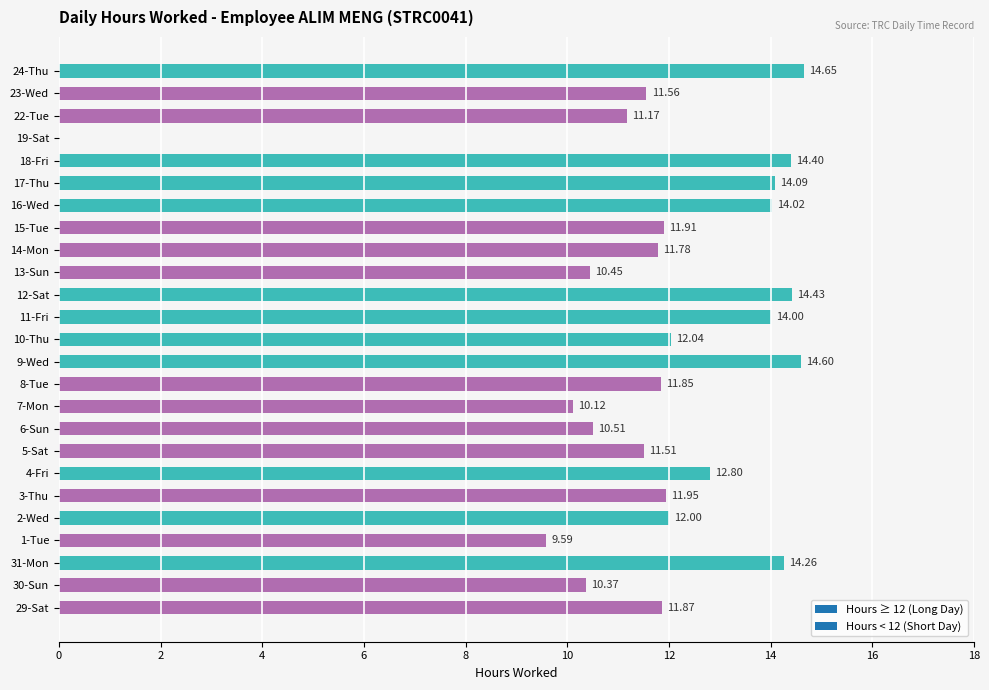

What is the change in value from 3-Thu to 13-Sun?

-1.5